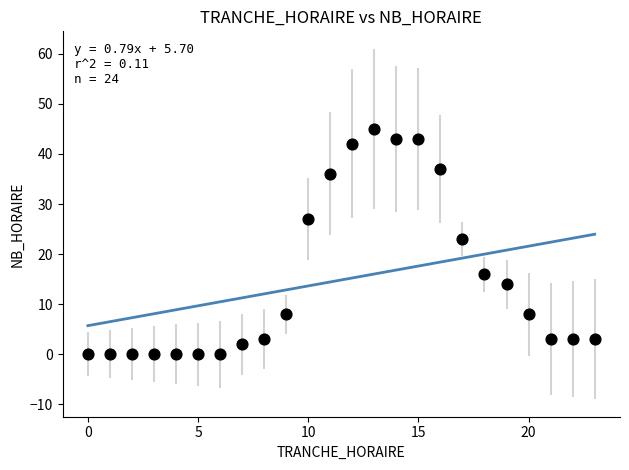

What is the range of X values (max minus min)?

23